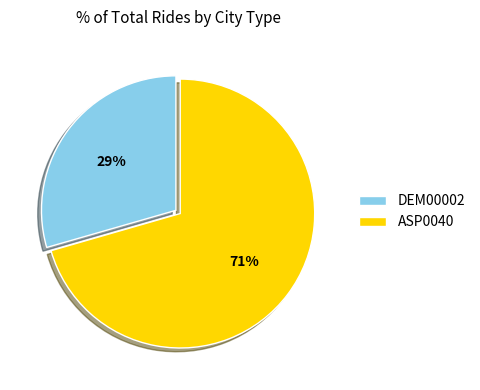

Combined, do ASP0040 and DEM00002 account for over 50%?

Yes